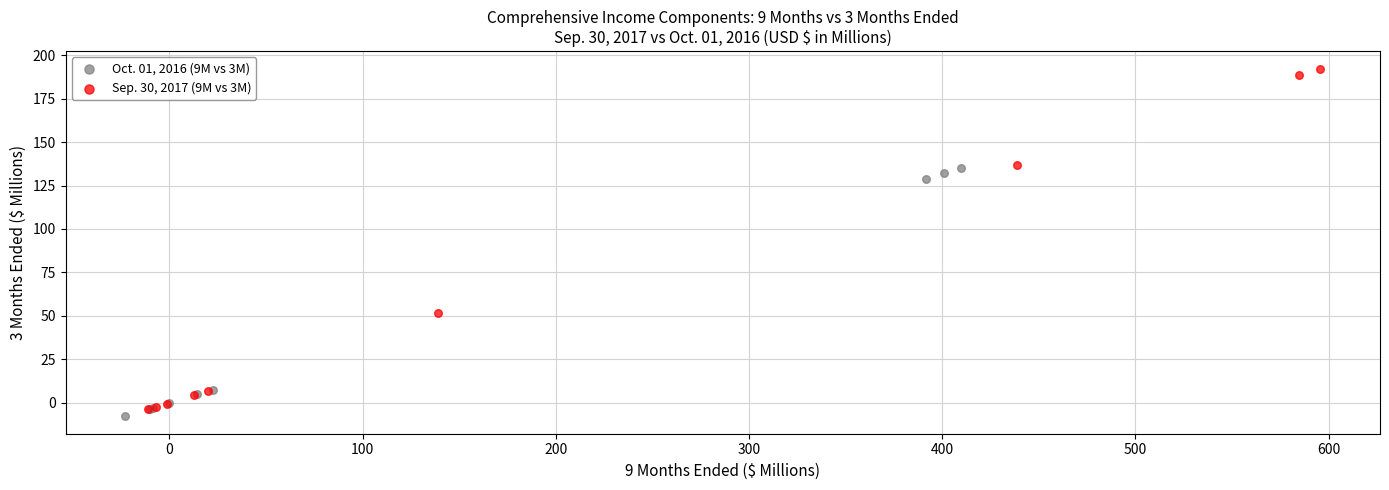

Which series has the widest spread of Y values?

Sep. 30, 2017 (9M vs 3M)